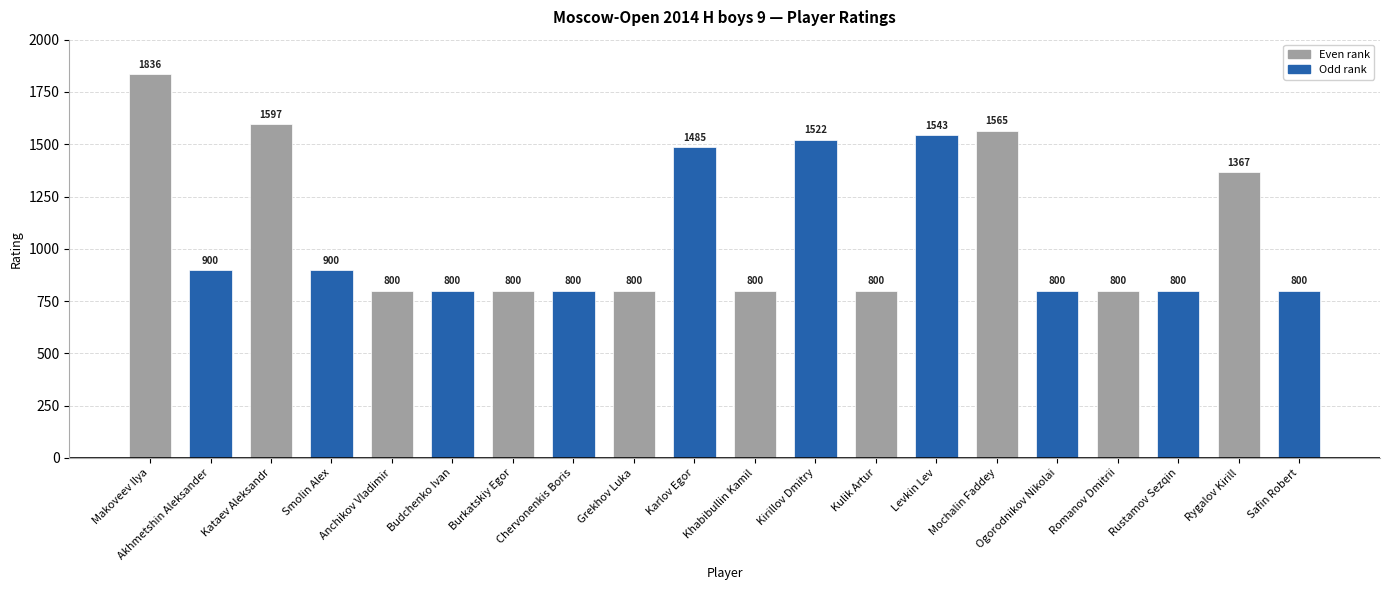

What is the label of the 17th bar from the right?

Smolin Alex